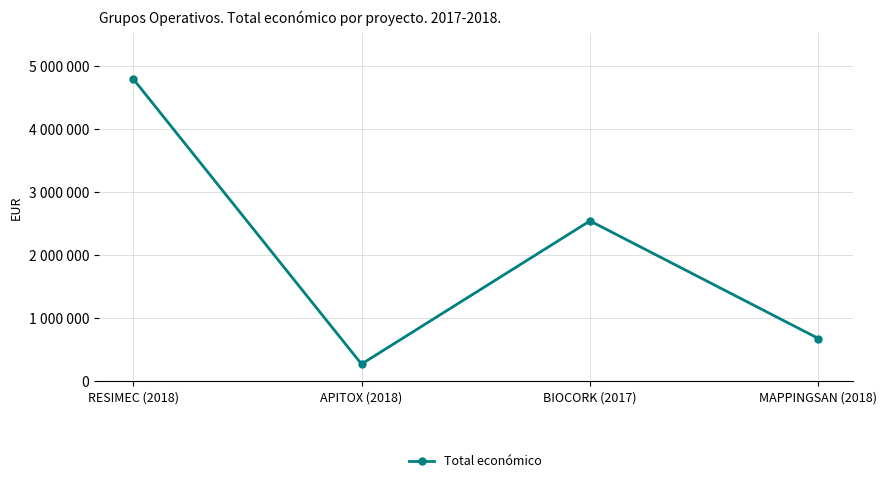

Does the chart have visible grid lines?

Yes